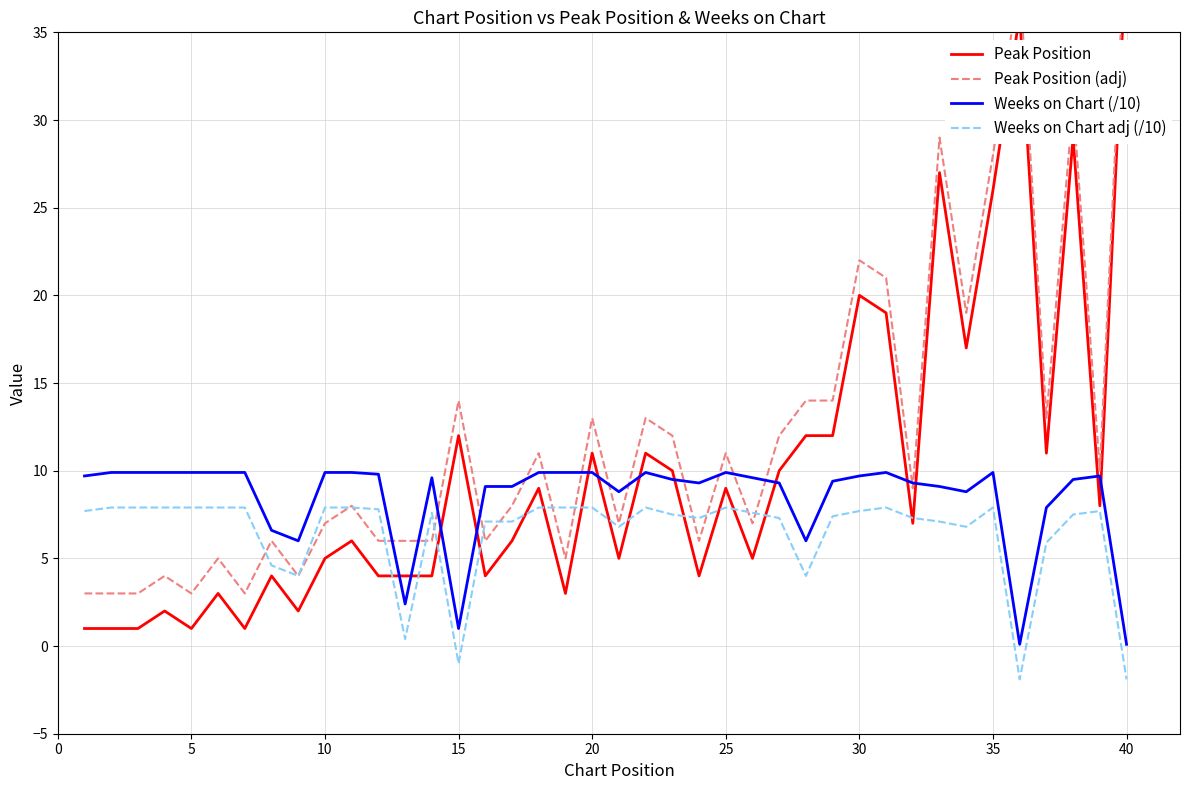

What is the minimum value for Weeks on Chart (/10)?

0.1